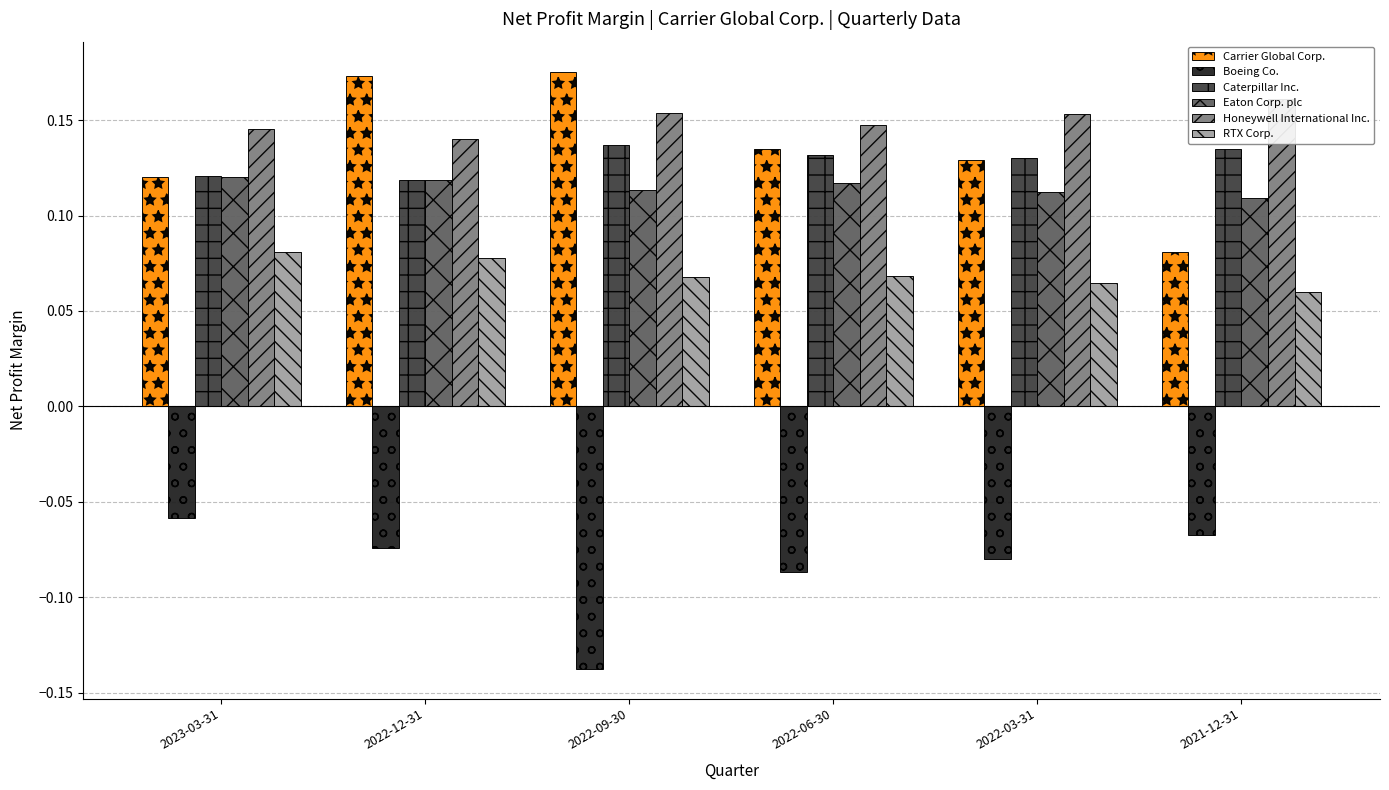

Are the bars horizontal?

No